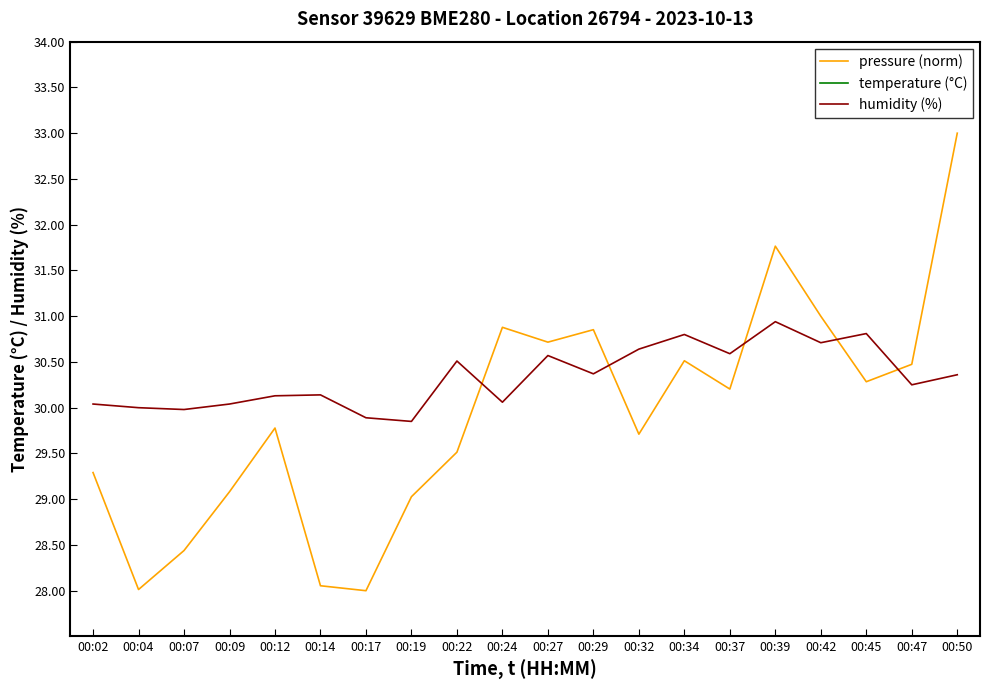

Reading right to left, transcribe all the data shown in this chart.

pressure (norm): 33.0	30.5	30.3	31.0	31.8	30.2	30.5	29.7	30.9	30.7	30.9	29.5	29.0	28.0	28.1	29.8	29.1	28.4	28.0	29.3
temperature (°C): 24.3	24.0	24.1	24.1	24.0	24.0	24.0	24.0	24.4	24.4	24.7	24.5	24.9	24.9	24.2	24.5	24.8	24.6	24.8	24.5
humidity (%): 30.4	30.2	30.8	30.7	30.9	30.6	30.8	30.6	30.4	30.6	30.1	30.5	29.9	29.9	30.1	30.1	30.0	30.0	30.0	30.0